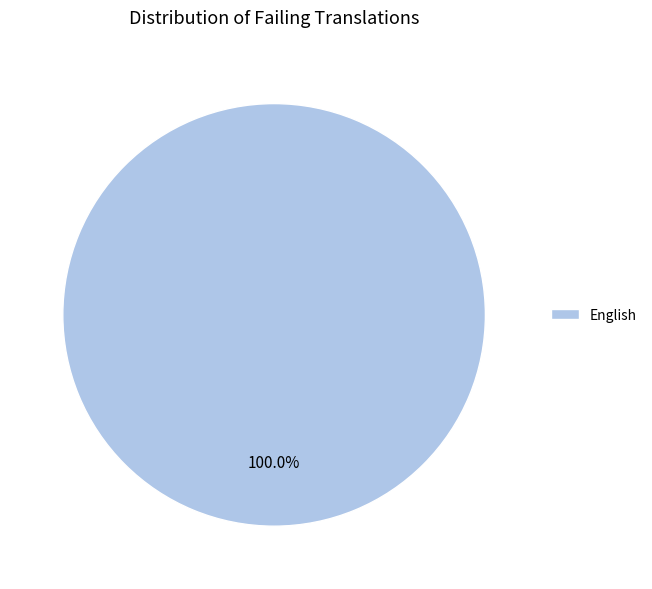

Which category accounts for the majority?

English